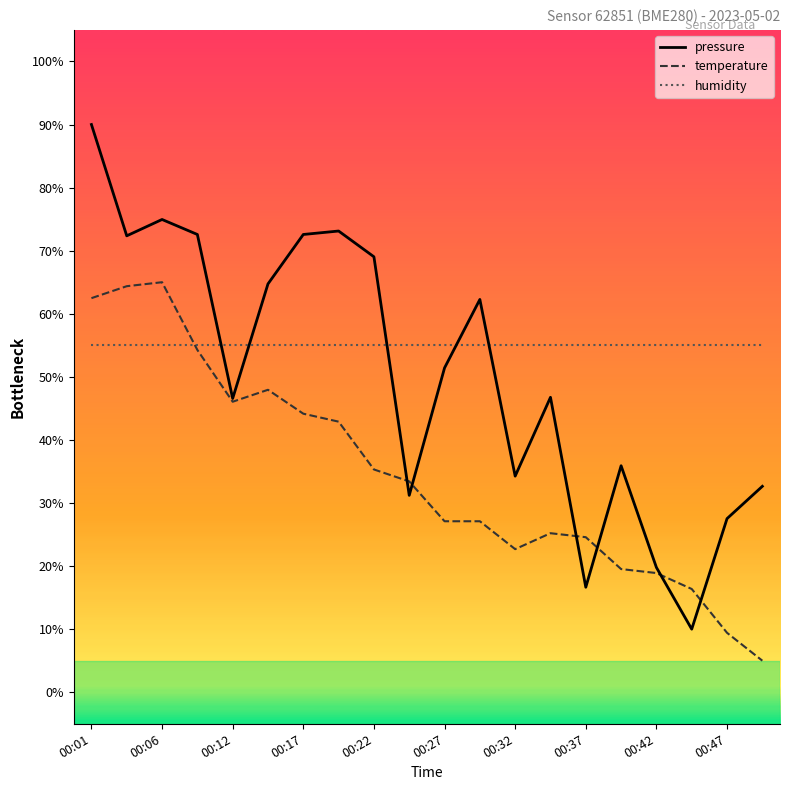

What is the minimum value shown in the chart?

5.0